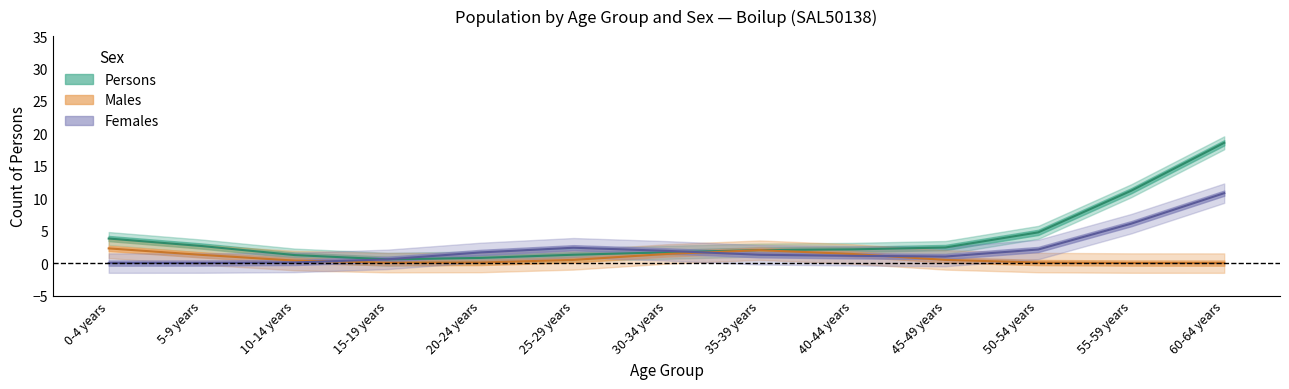

Does the chart display data point markers on the line(s)?

No